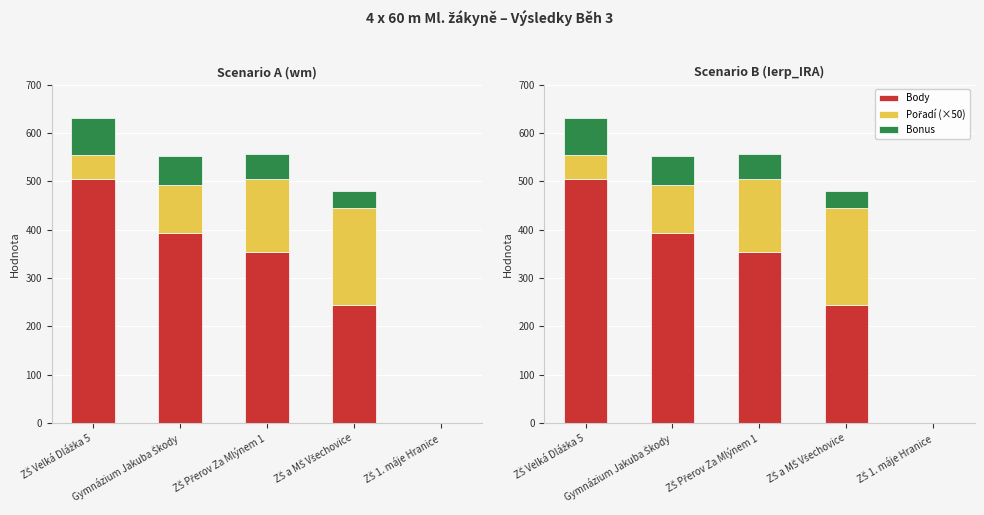

What is the difference between the maximum and second lowest values in the Bonus series?

39.1